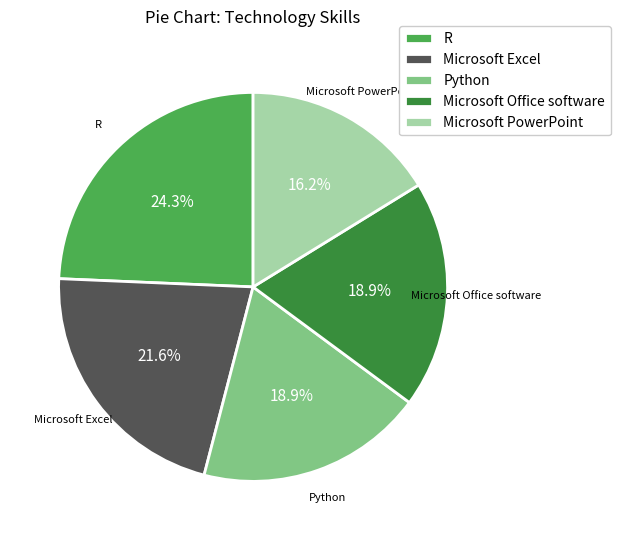

What percentage do Python and Microsoft PowerPoint together represent?

35.1%